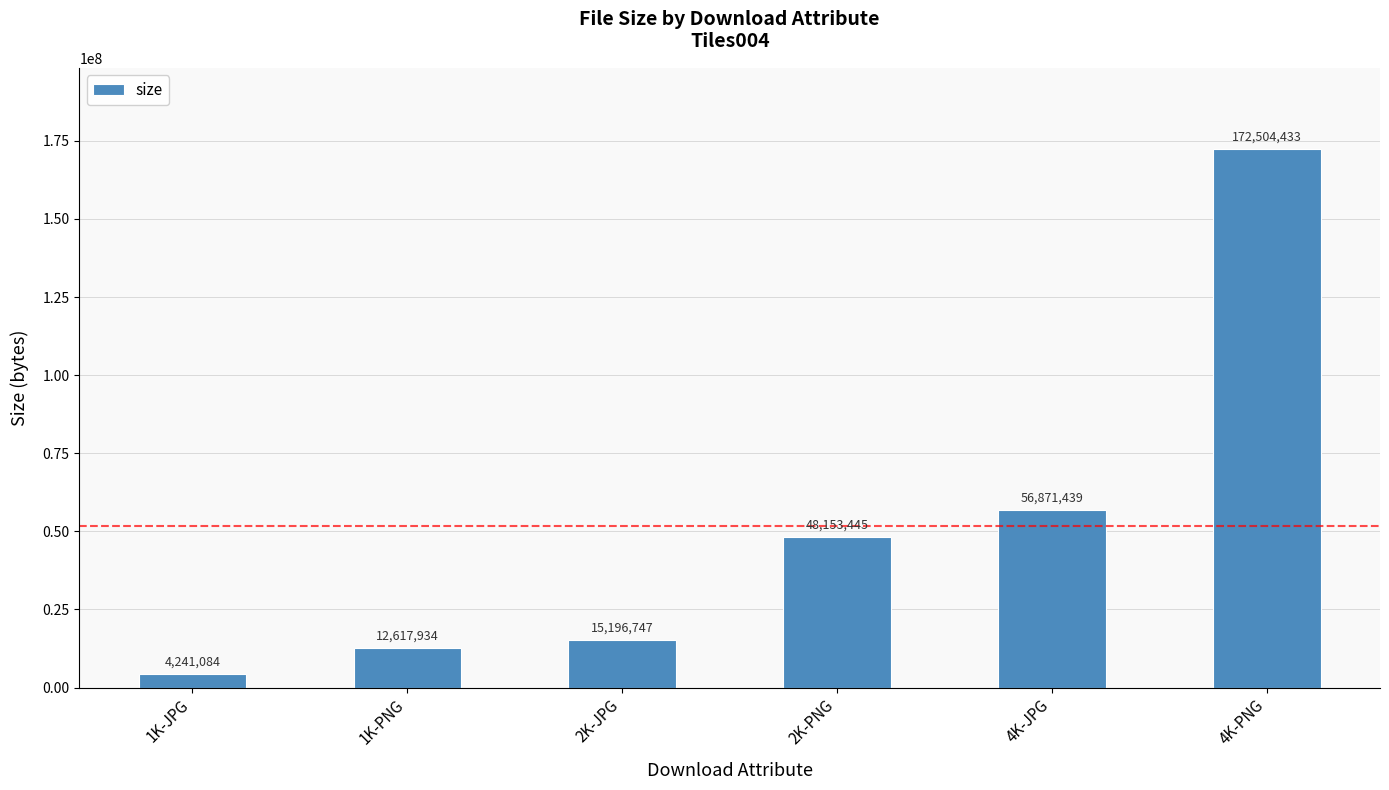

List the labels in order of value, largest first.

4K-PNG, 4K-JPG, 2K-PNG, 2K-JPG, 1K-PNG, 1K-JPG